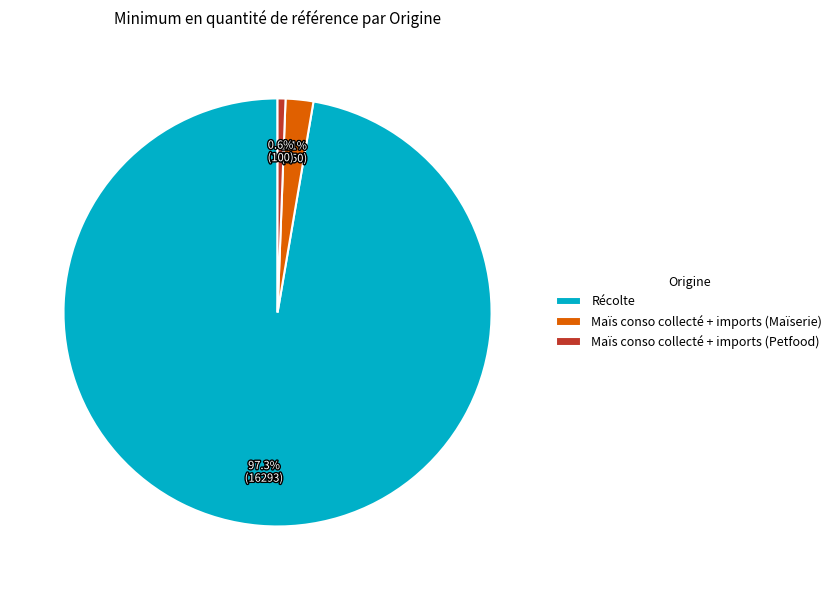

To the nearest percent, what is the difference between the Maïs conso collecté + imports (Petfood) and Maïs conso collecté + imports (Maïserie) slice percentages?

1%